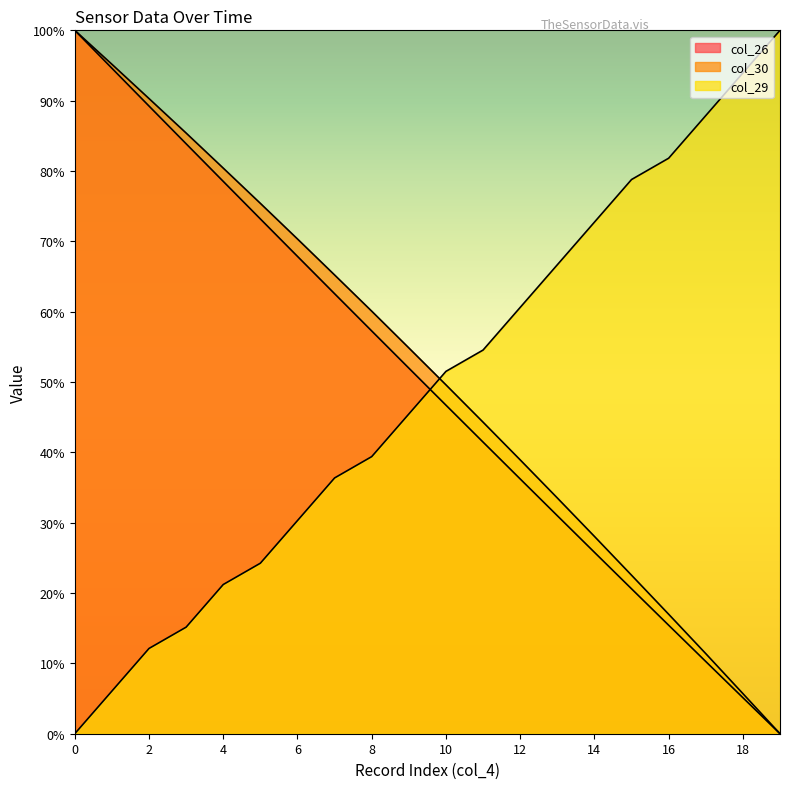

How many lines are shown in the chart?

3